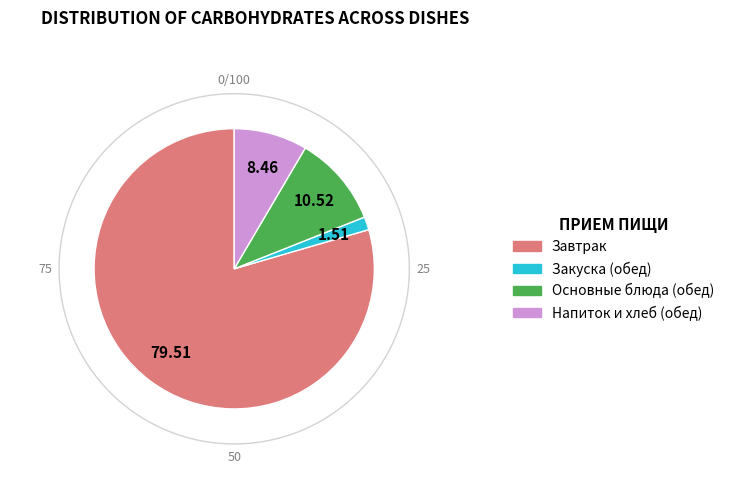

The Пельмени отварные slice represents 66% of the pie. True or false?

False